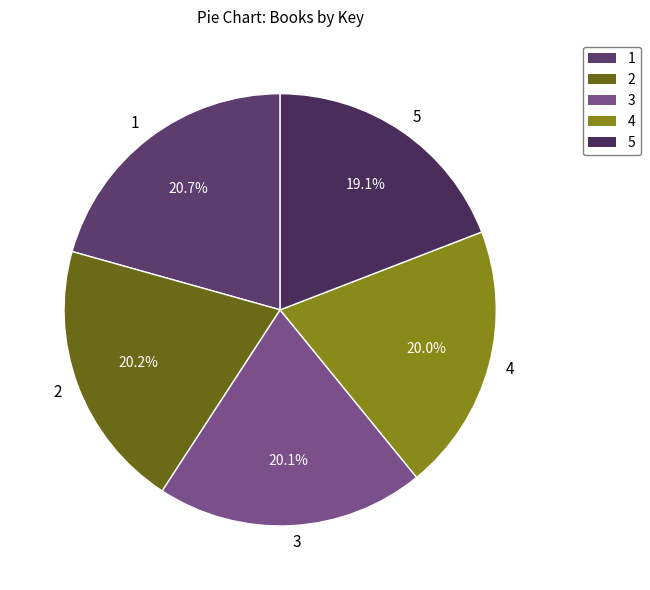

Does any single category account for the majority?

No